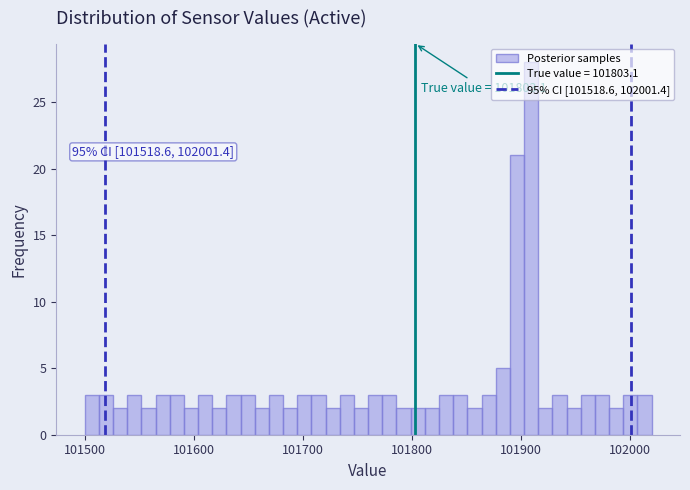

Around what value on the x-axis is the tallest bar? Give the approximate position of its centre, as read against the axis.

101910